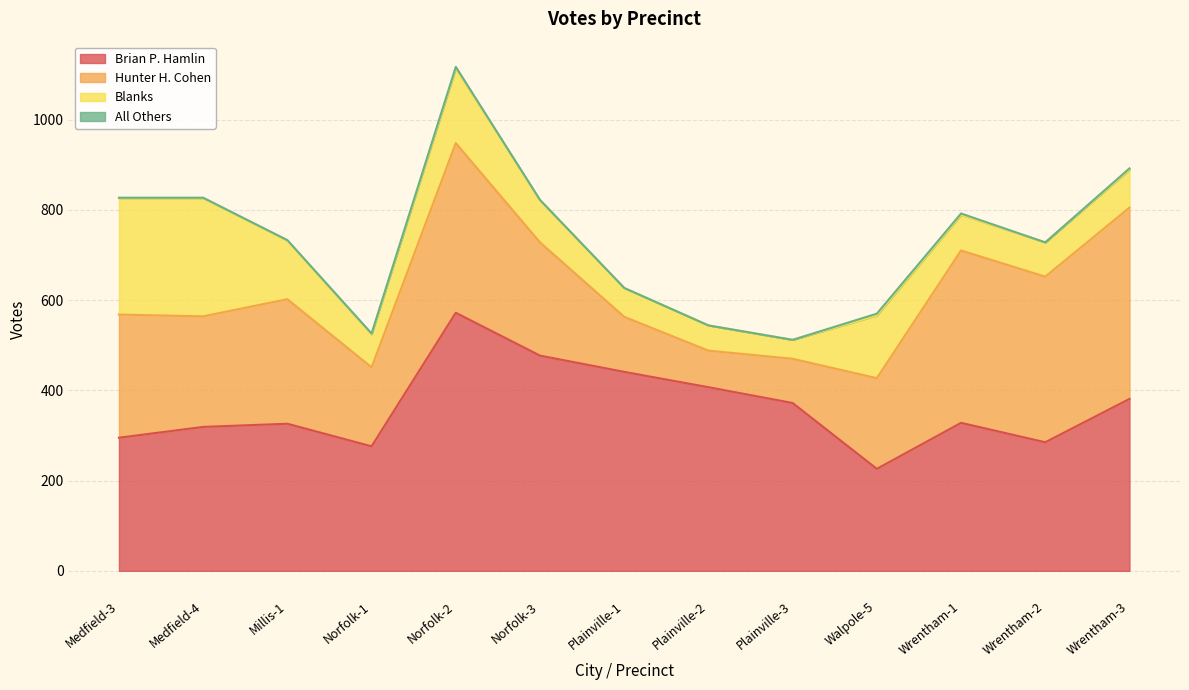

What is the total value across all series at Plainville-3?

512